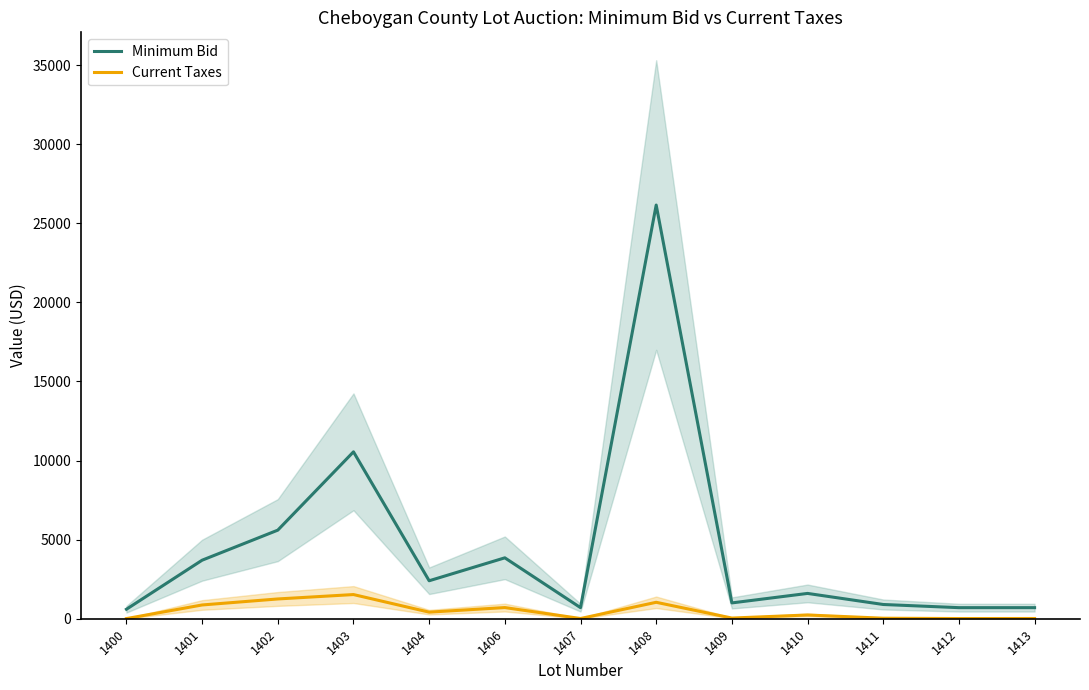

List the series in order of their peak value, lowest first.

Current Taxes, Minimum Bid